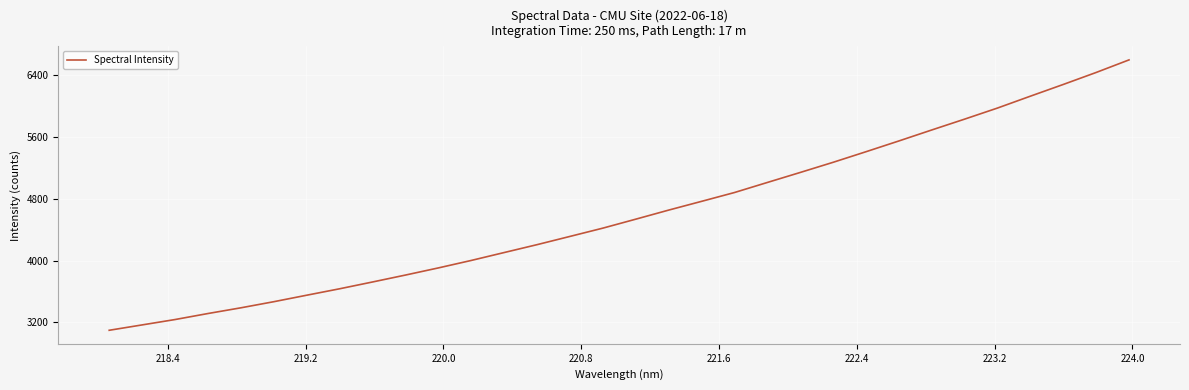

What is the minimum value shown in the chart?

3099.1